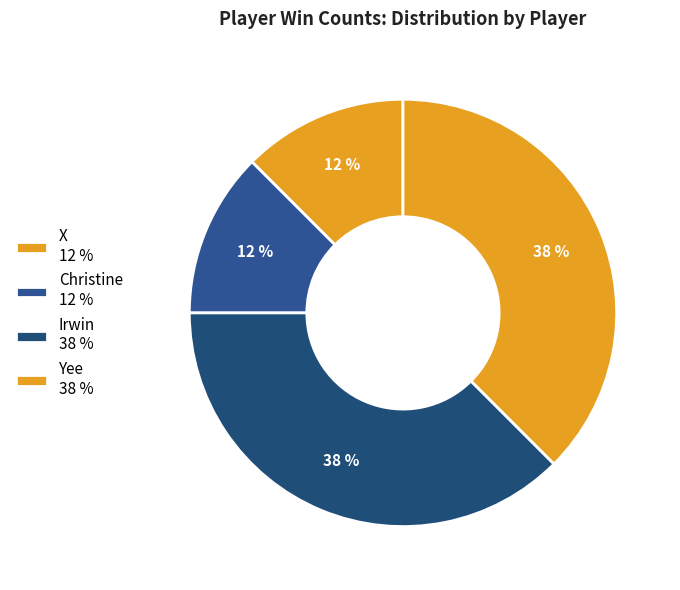

How many slices are in this pie chart?

4